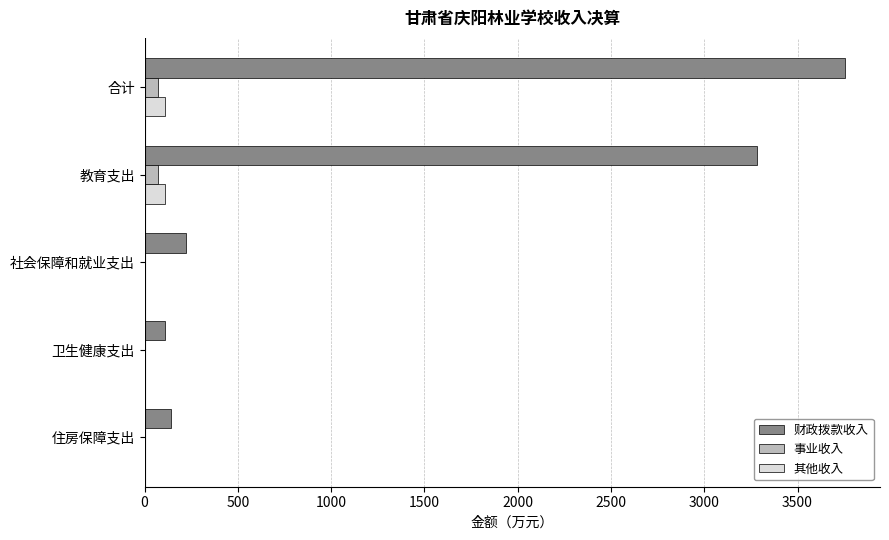

At which category is the sum across all series the highest?

合计